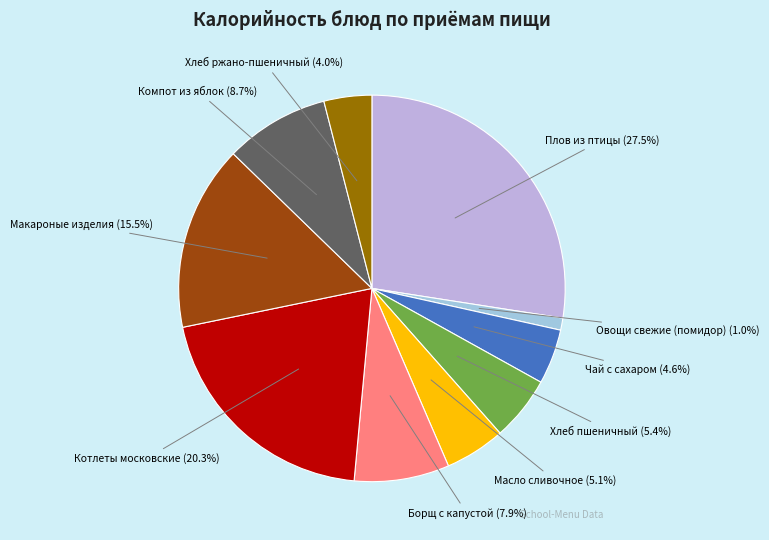

The Масло сливочное slice represents 5% of the pie. True or false?

True